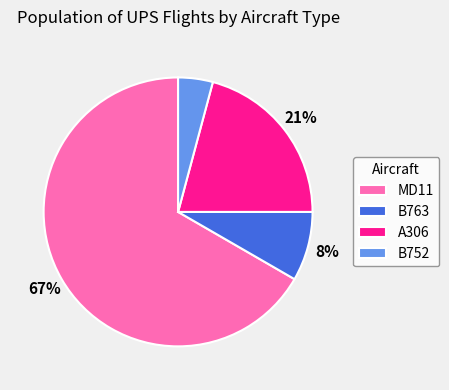

Is there a majority slice in this chart?

Yes